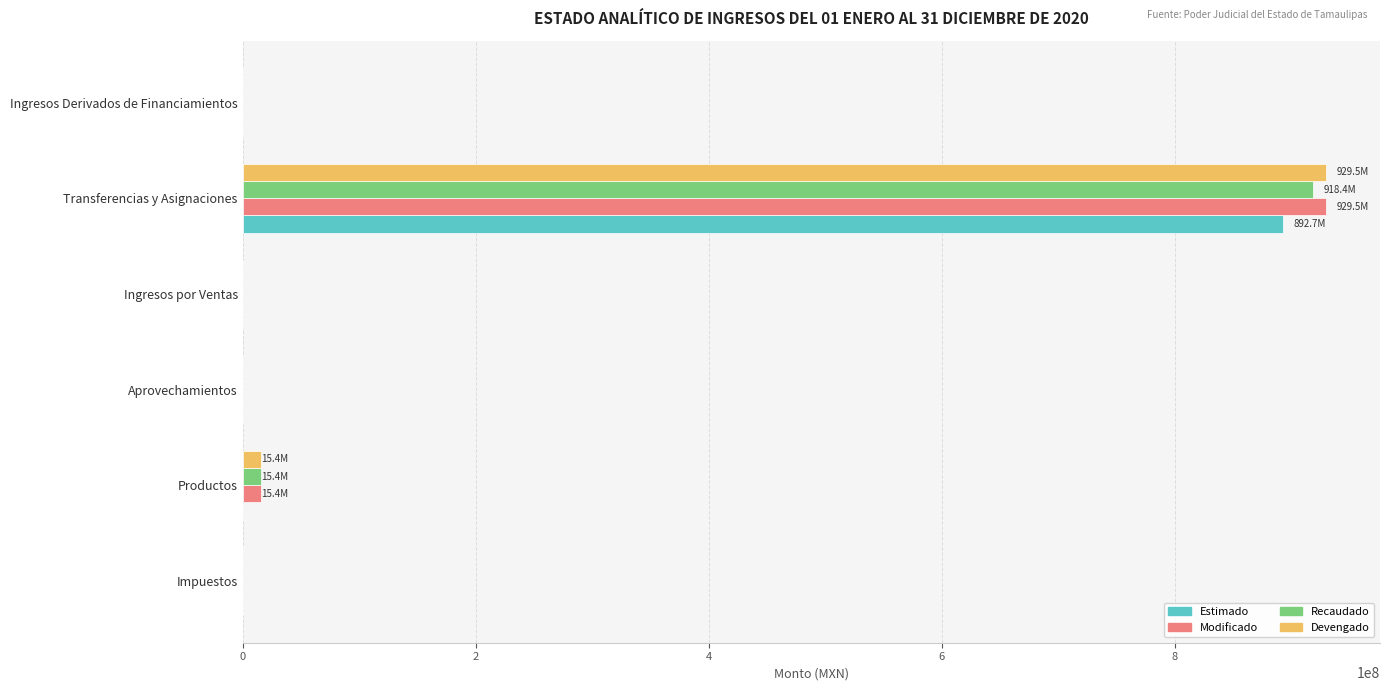

At which category is the sum across all series the highest?

Transferencias y Asignaciones